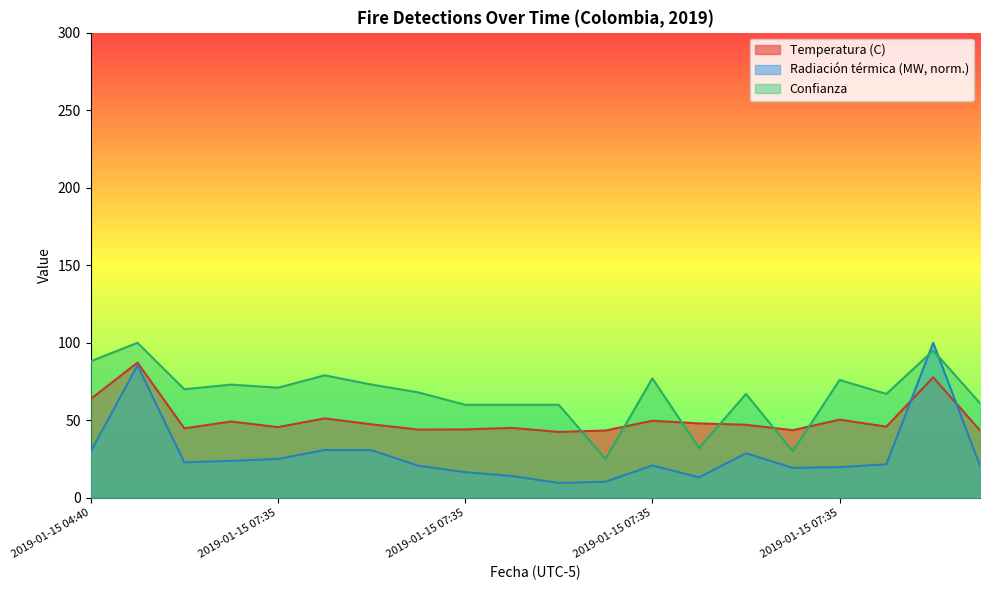

What is the approximate value of Confianza at 2019-01-15 07:35?

60.0